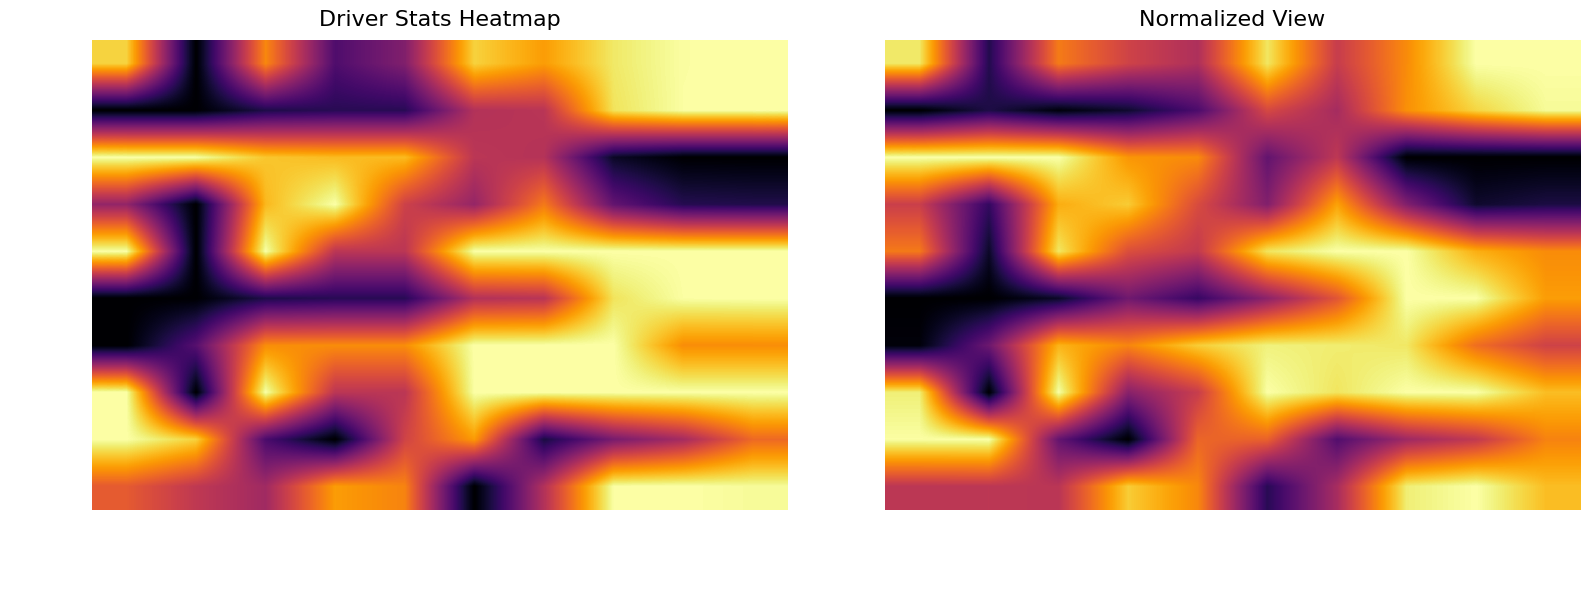

Count the number of data series in this chart.

10